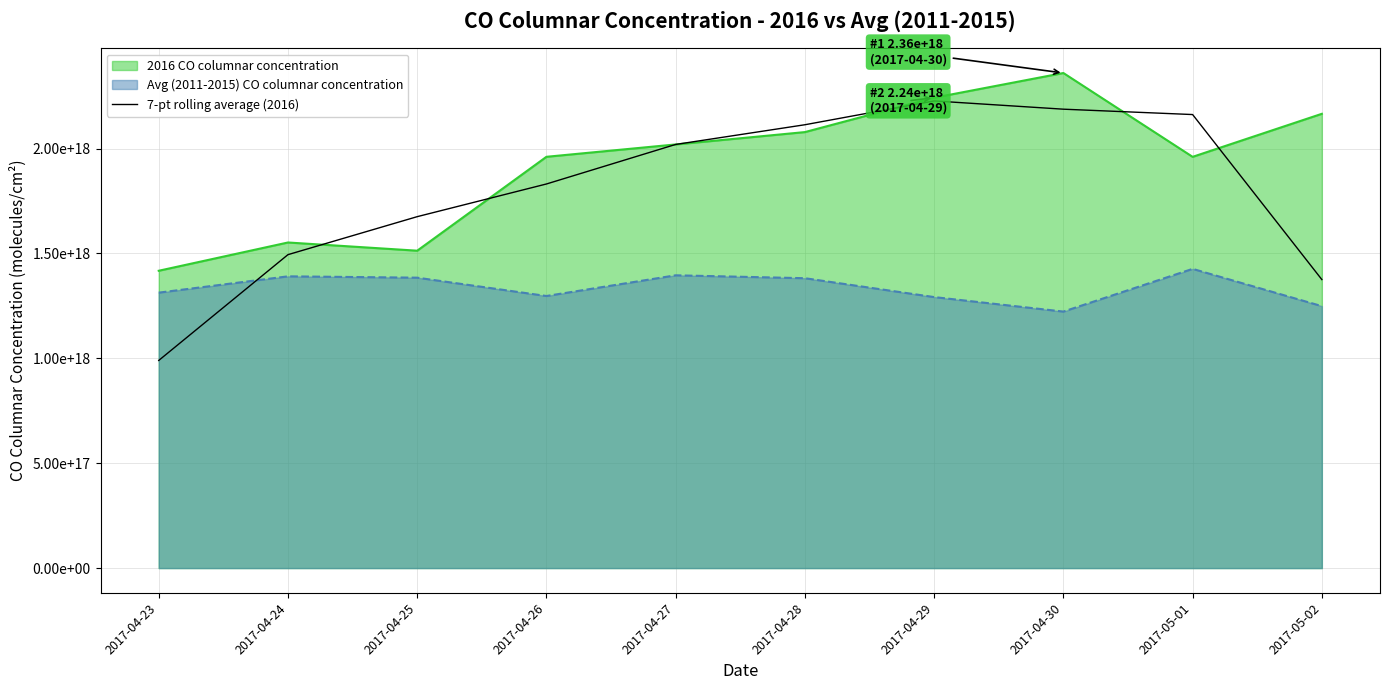

How many data points are less than 2019407036038514688?

5